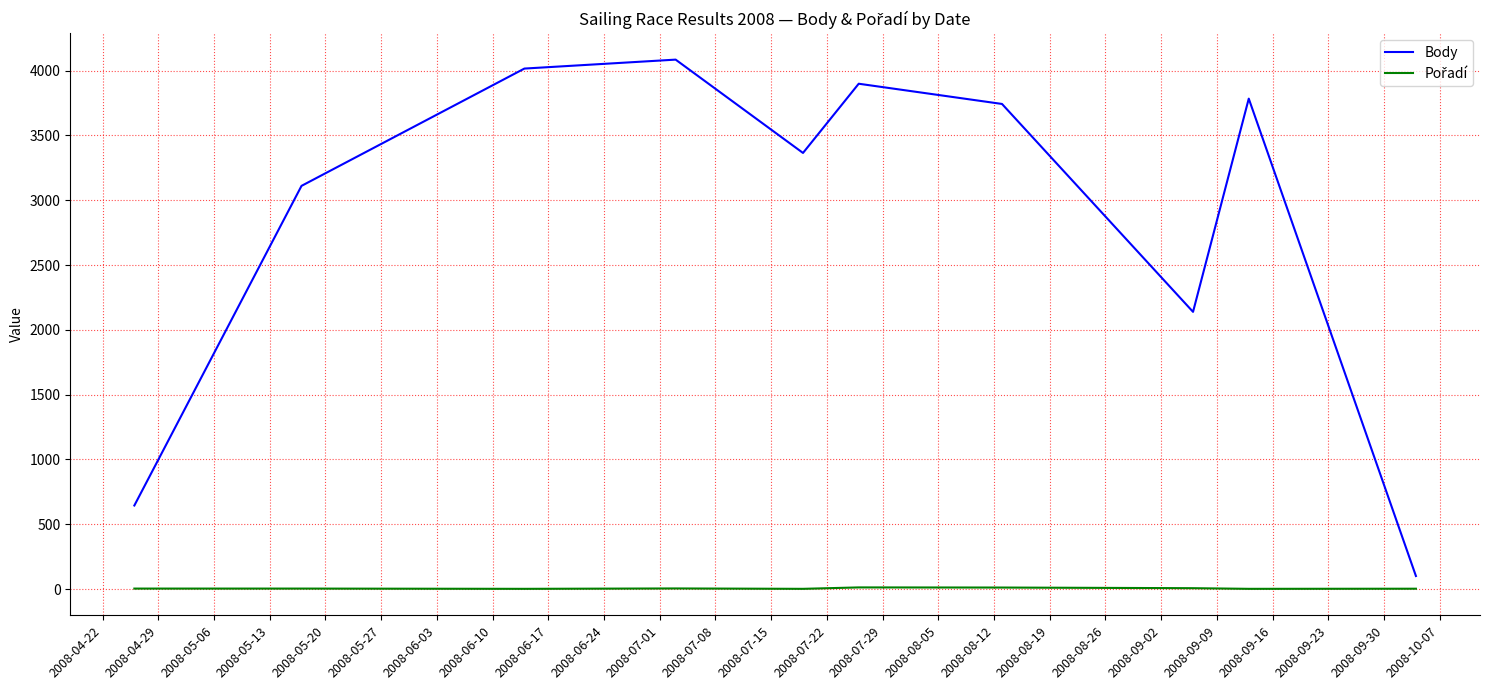

What is the difference between the maximum and minimum values in the Body series?

3984